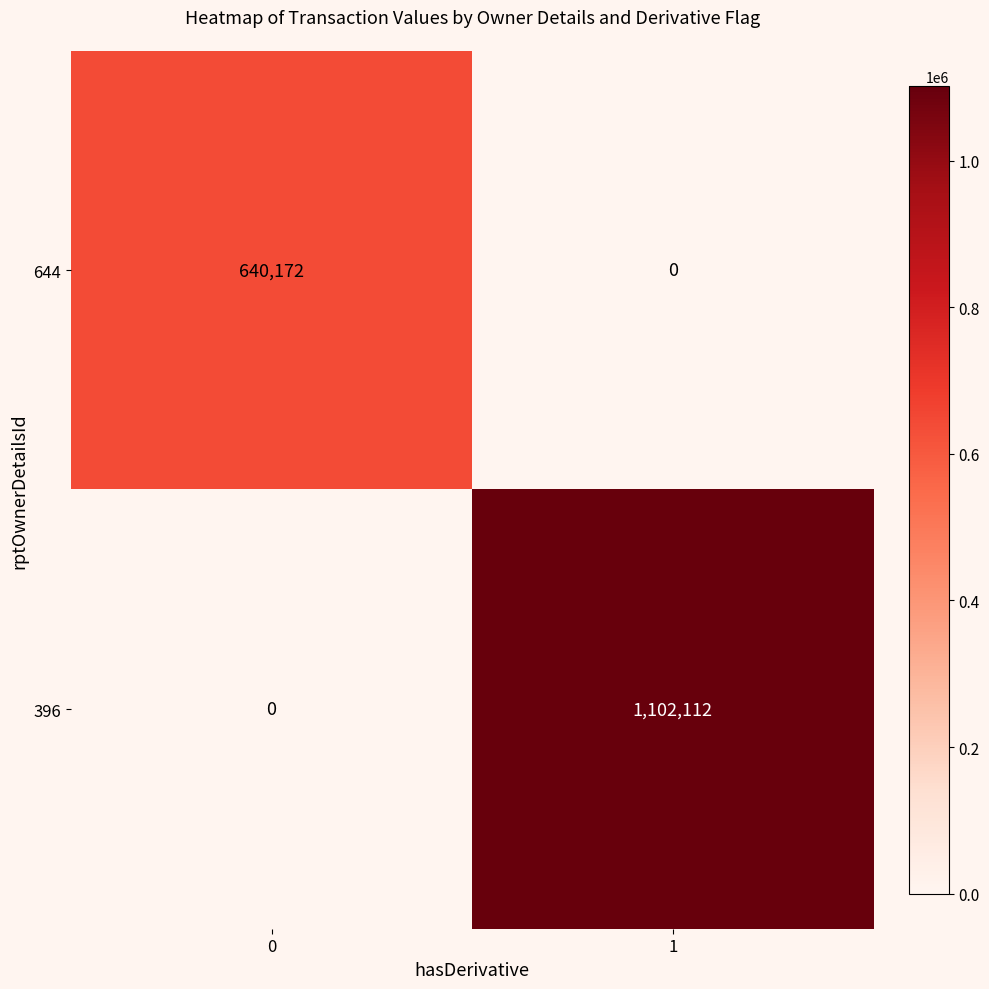

Is it true that 396 equals 0 at 0?

True